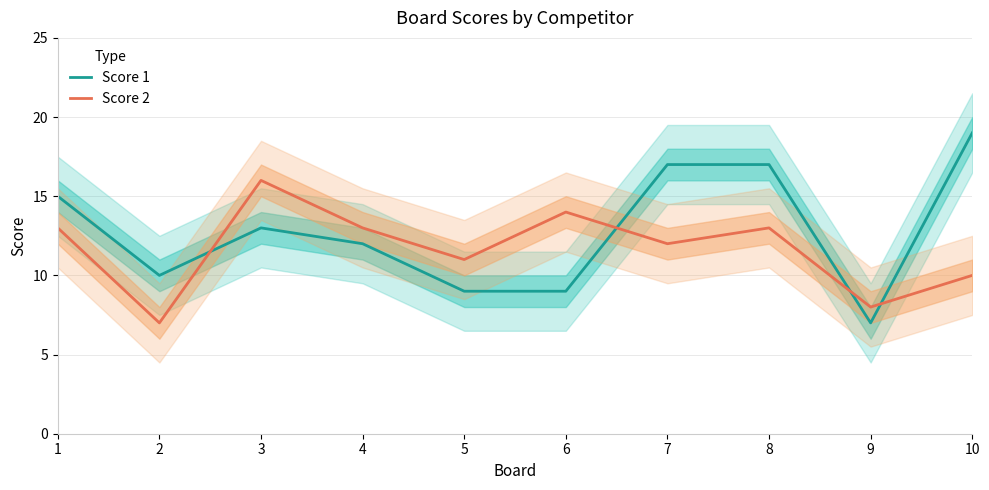

In Score 2, how many points are higher than both neighbors (excluding endpoints)?

3